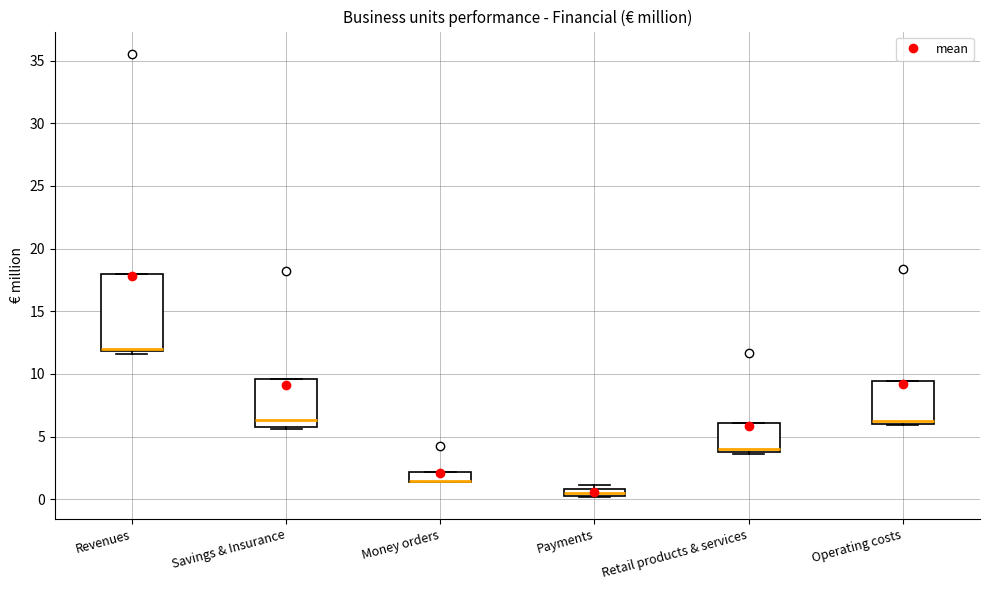

Comparing the boxes themselves (not the whiskers), which one is the tallest?

Revenues